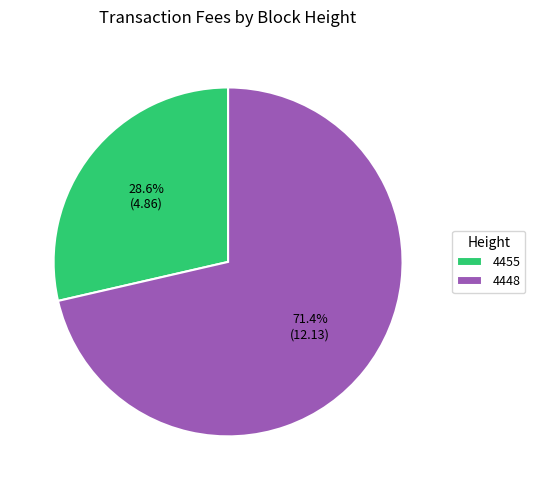

Combined, do 4455 and 4448 account for over 50%?

Yes